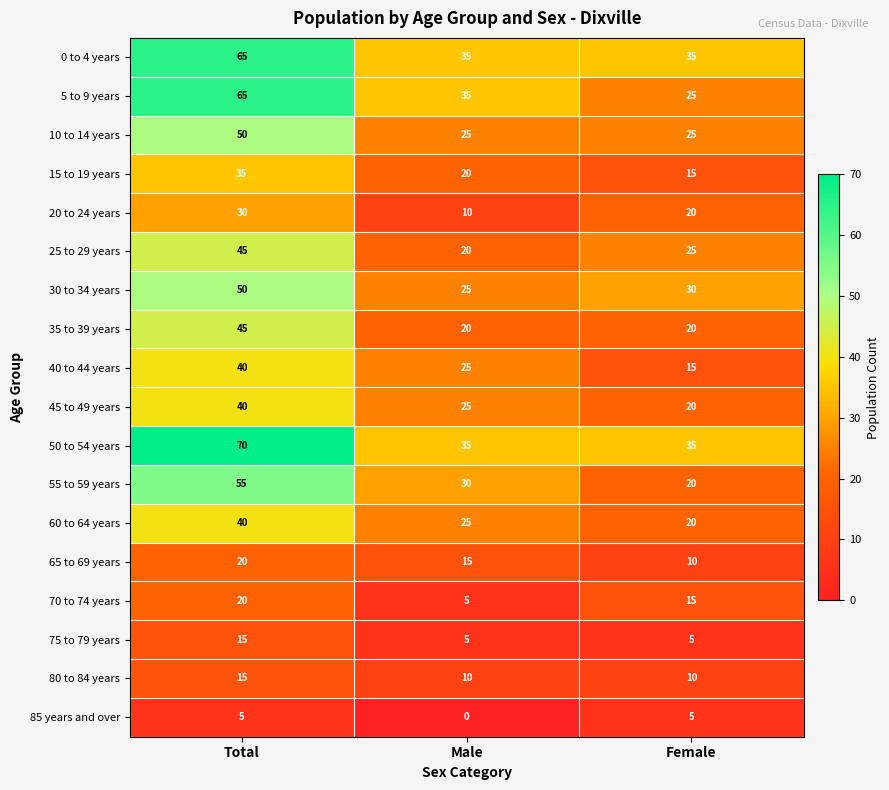

List the labels in order of 15 to 19 years value, smallest first.

Female, Male, Total